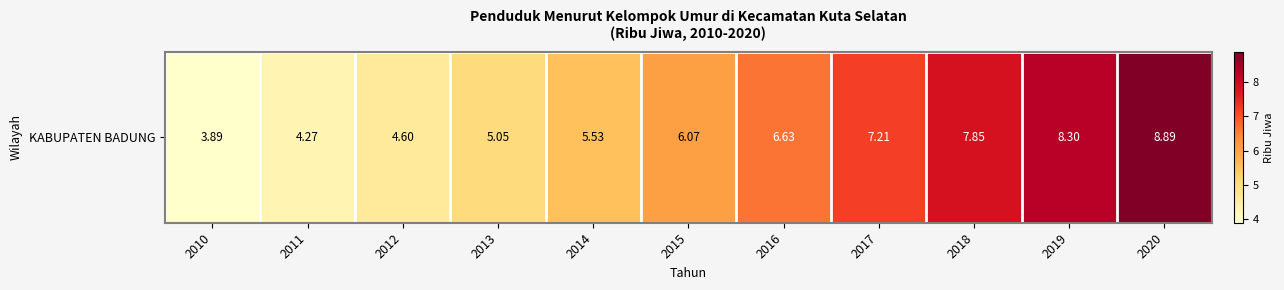

At which label is the value closest to 6?

2015